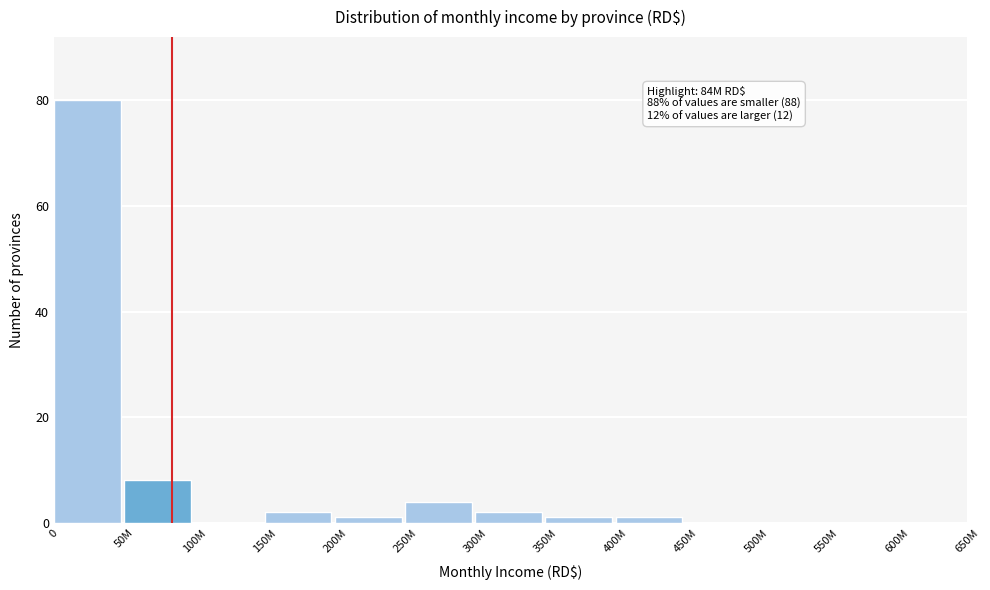

Reading left to right, what are all the values shown in this chart?

0=80	50M=8	100M=0	150M=2	200M=1	250M=4	300M=2	350M=1	400M=1	450M=0	500M=0	550M=0	600M=0